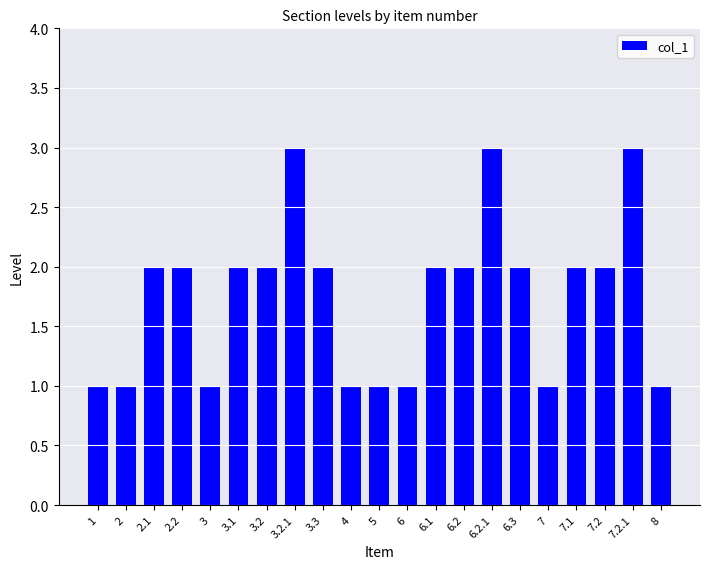

What is the label of the 4th bar from the left?

2.2